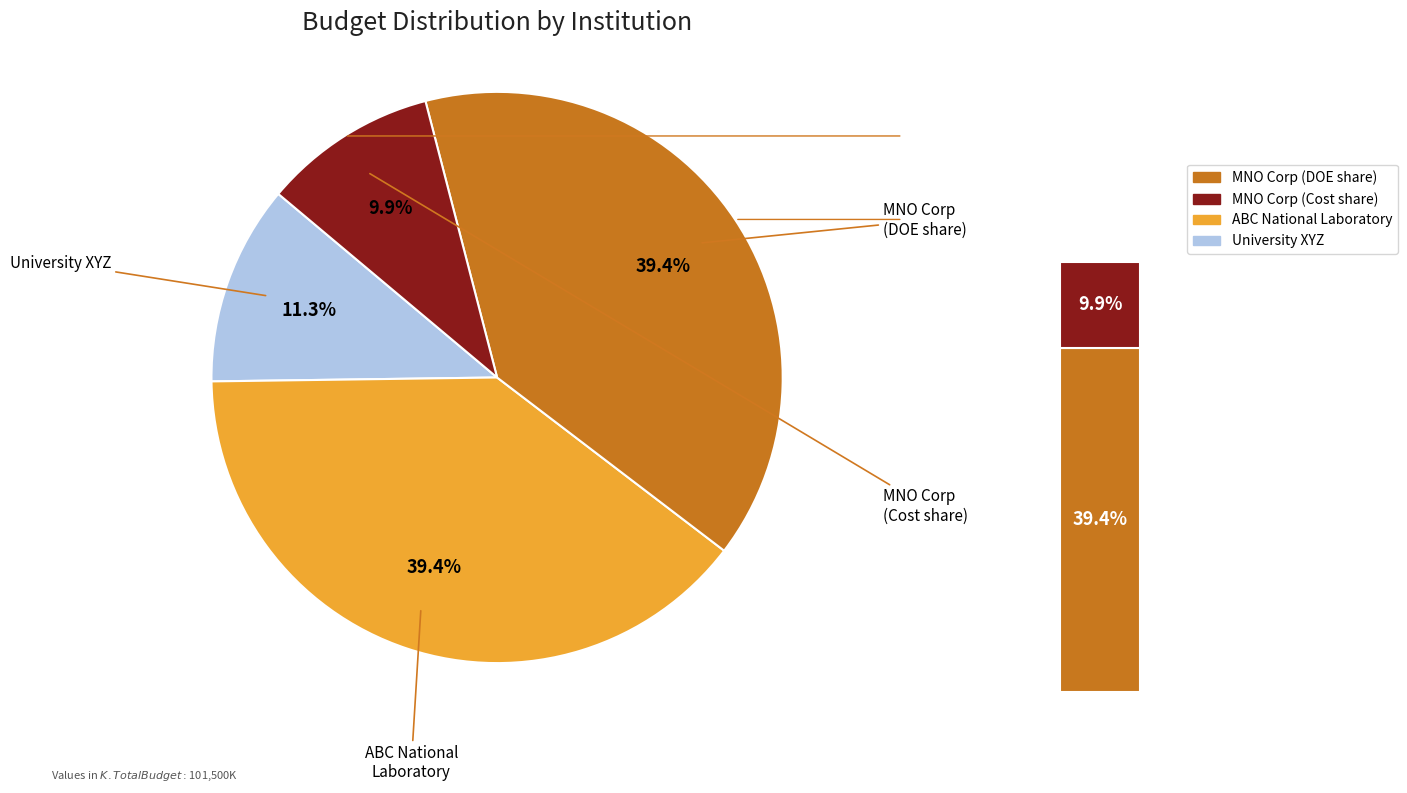

What is the largest slice in the pie chart?

ABC National Laboratory